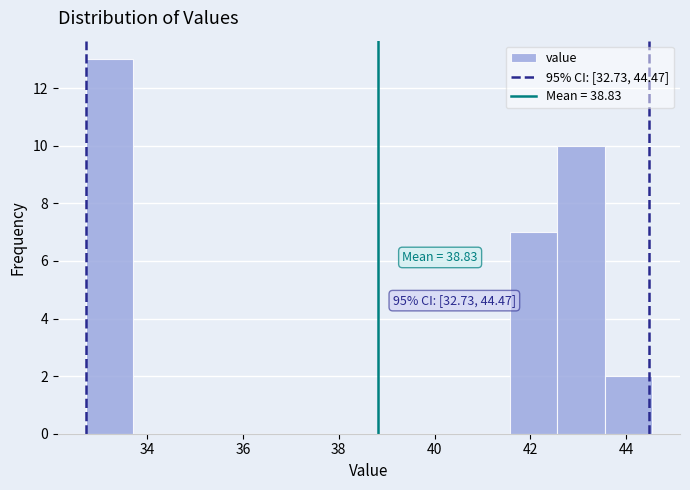

Over which range of the x-axis is the bar tallest?

32.8 to 33.8